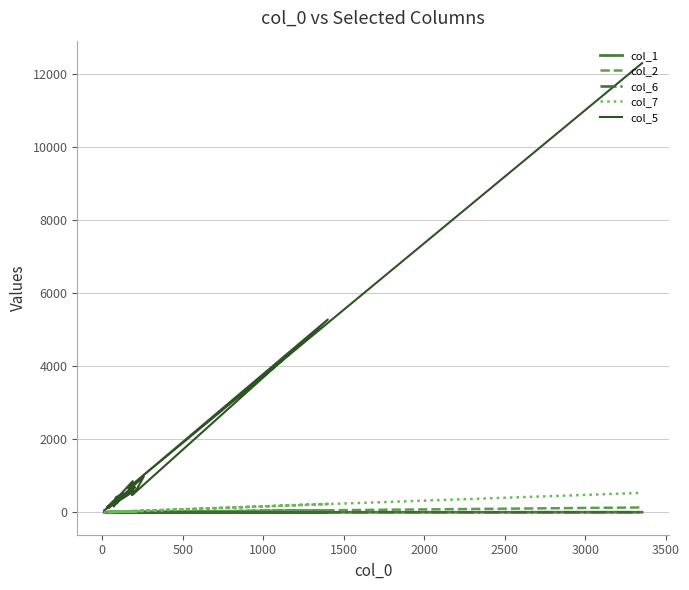

Which series has the widest spread of values?

col_5